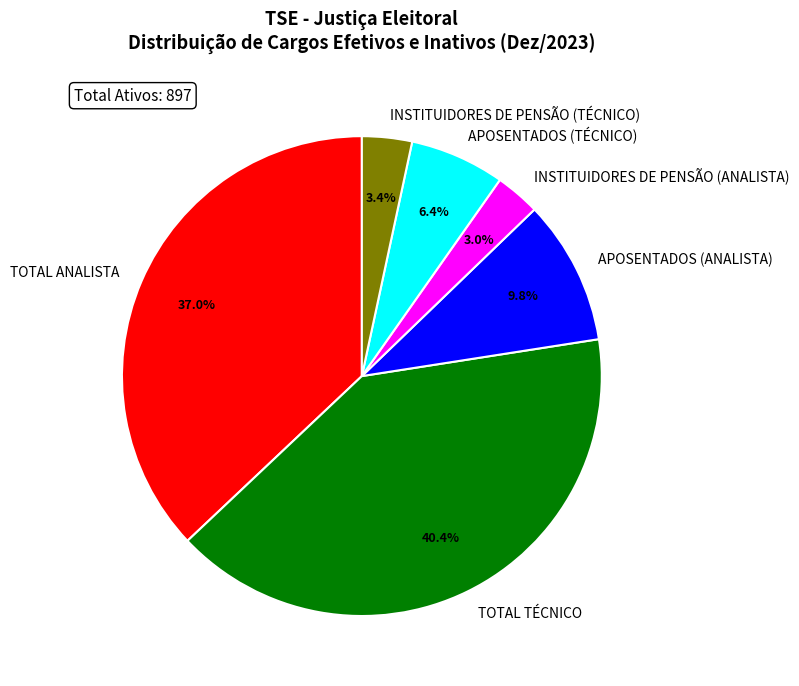

To the nearest percent, what is the difference between the largest and smallest slice percentages?

37%